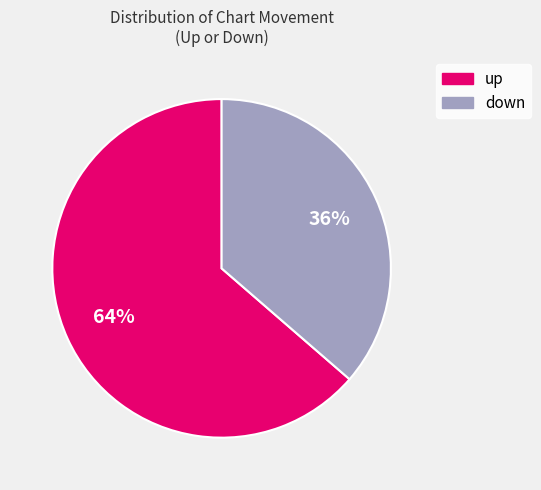

How many slices are in this pie chart?

2